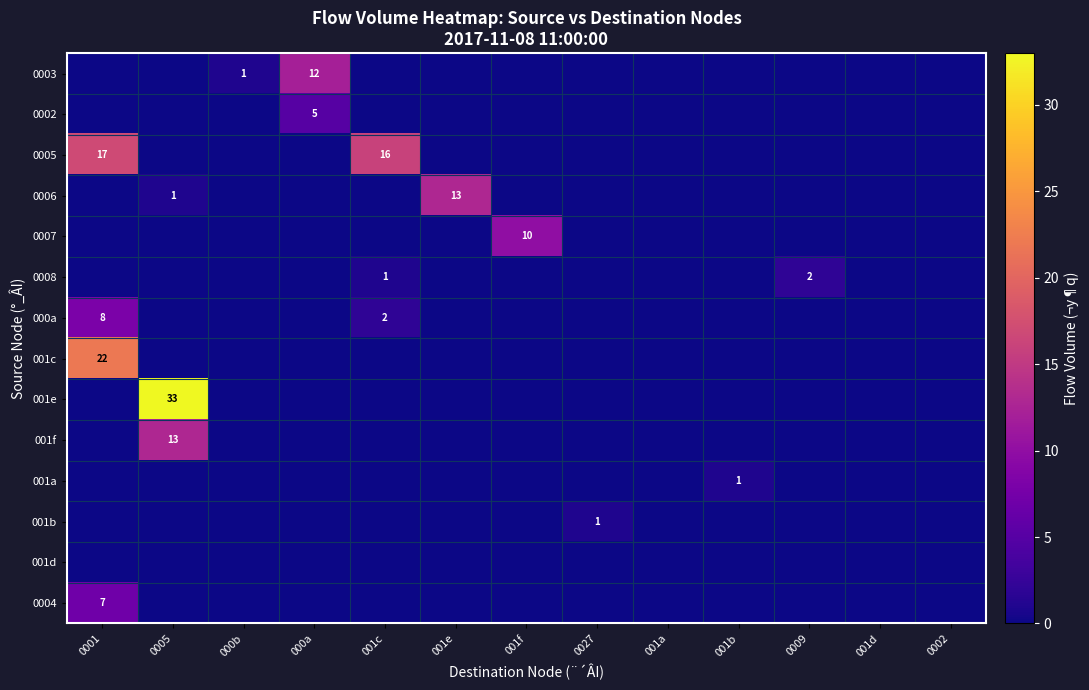

The value of 0007 at 001f is 4. True or false?

False